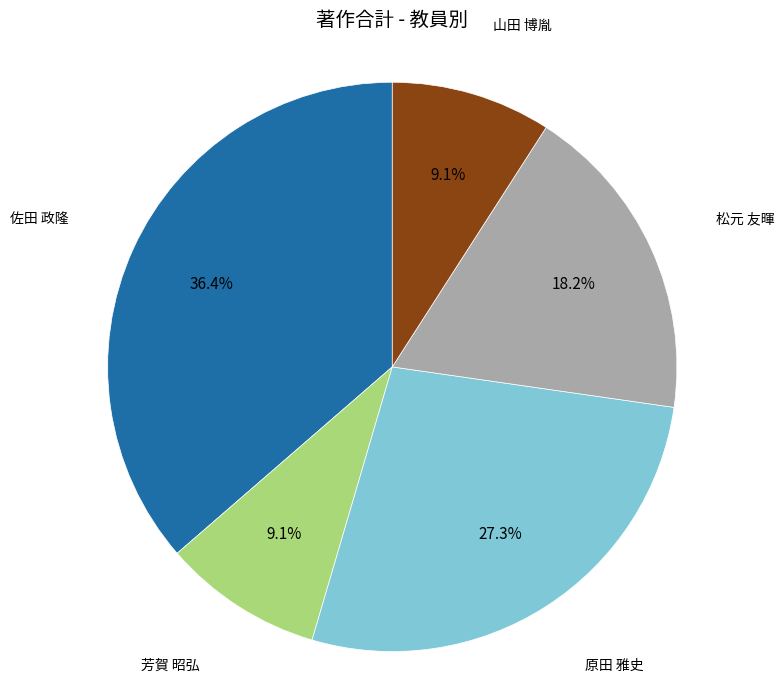

Is there any slice that represents more than half of the pie?

No